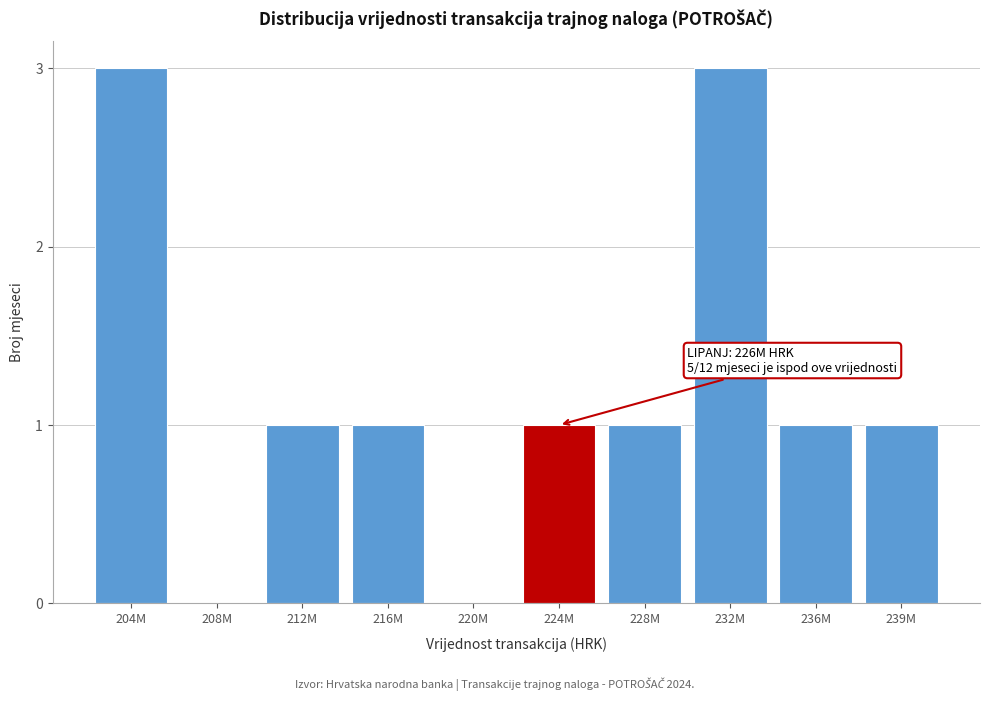

Reading right to left, extract all data points from this chart.

239M=1	236M=1	232M=3	228M=1	224M=1	220M=0	216M=1	212M=1	208M=0	204M=3